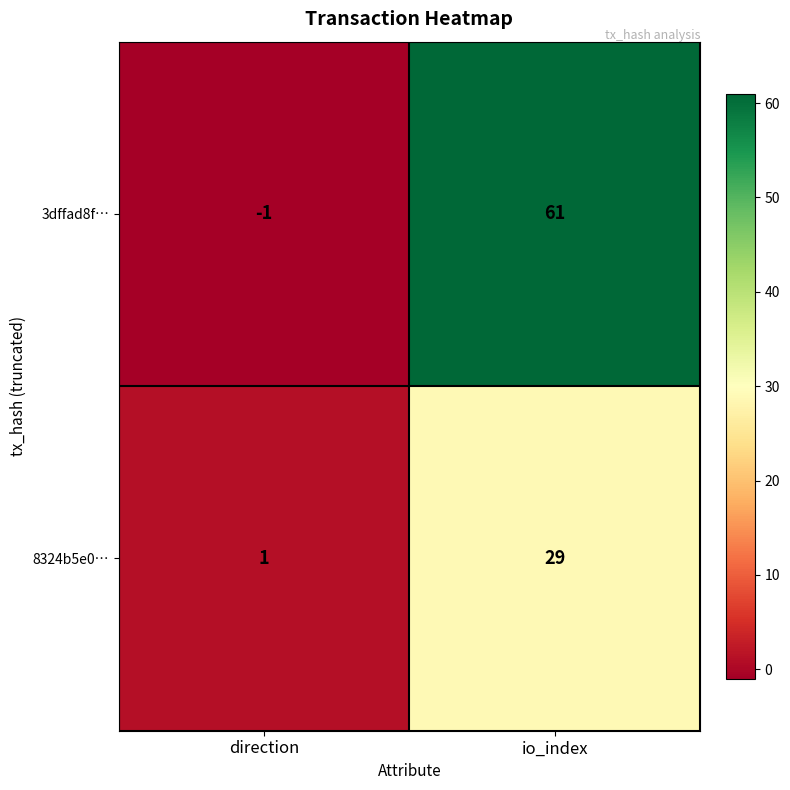

The 3dffad8f… series shows 27 at io_index. True or false?

False